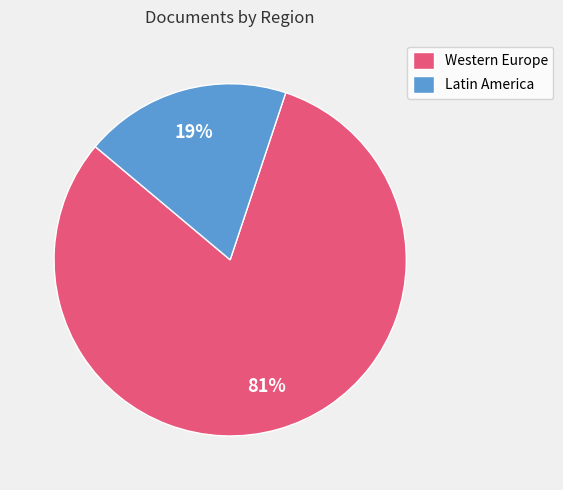

What is the majority slice?

Western Europe